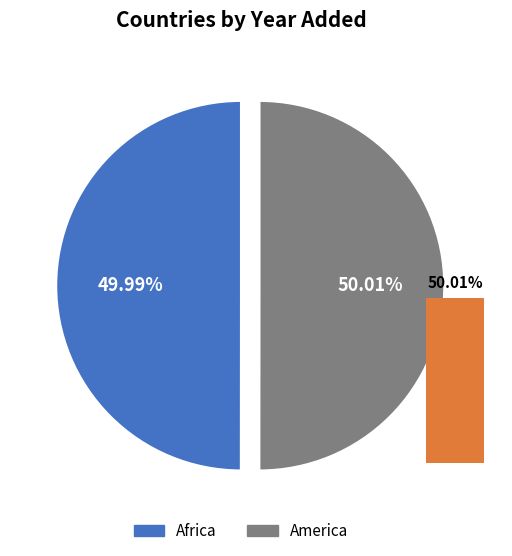

Does America account for over 50% of the chart?

Yes